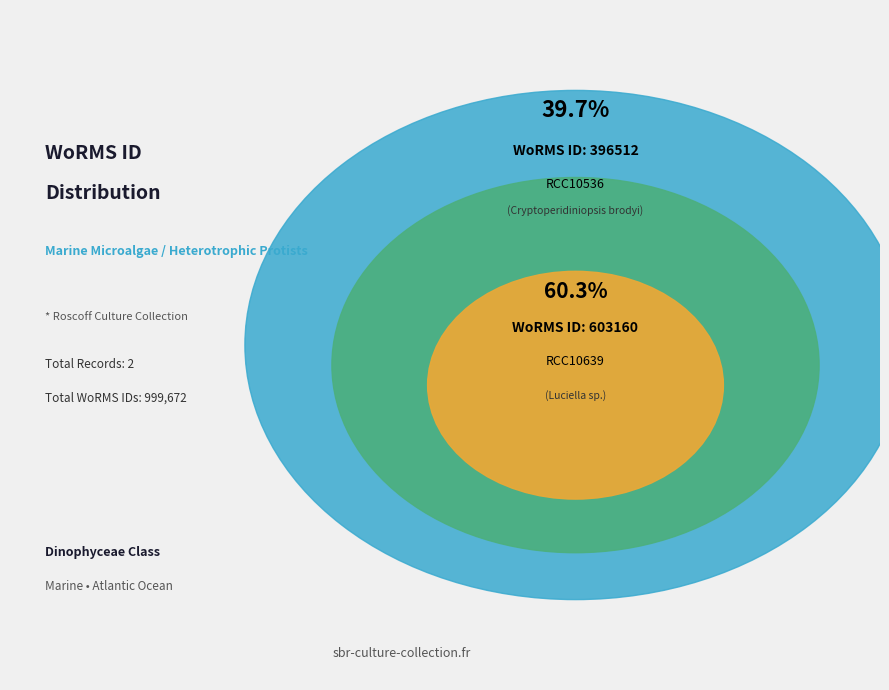

The RCC10536 slice represents 52% of the pie. True or false?

False